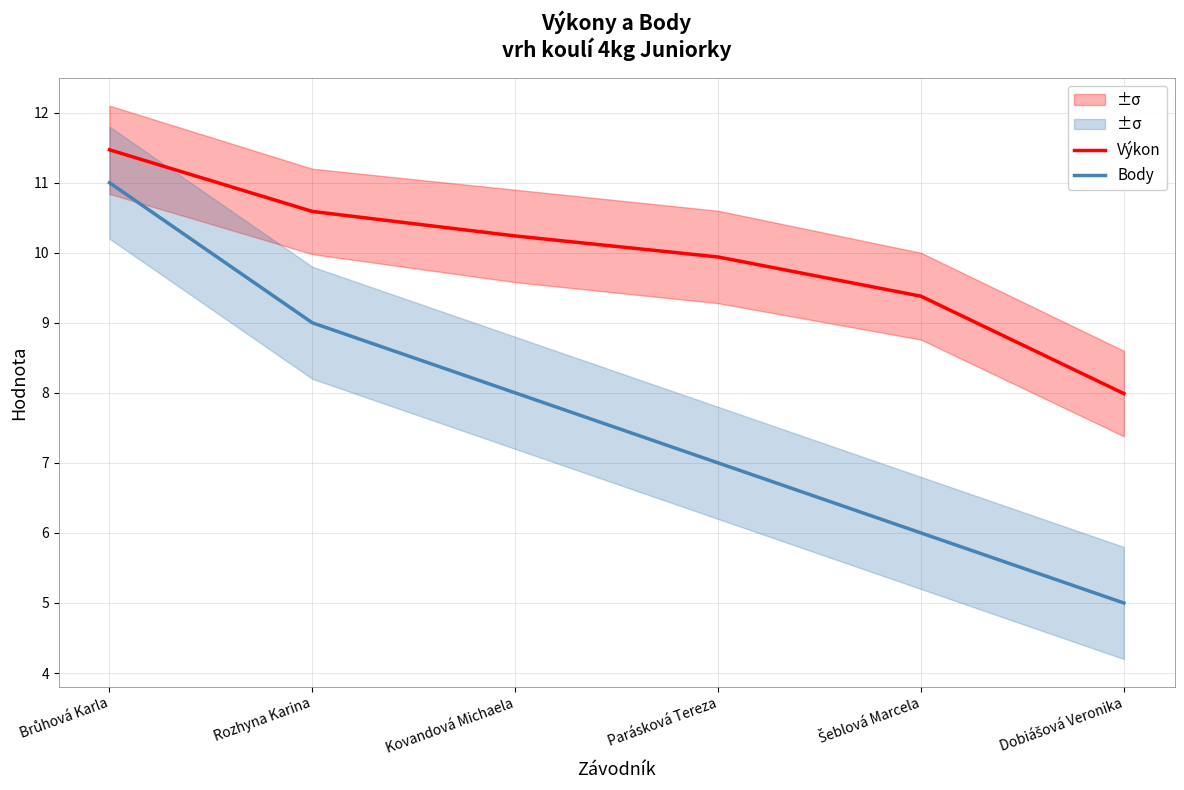

How many Body values are between 6 and 9?

4